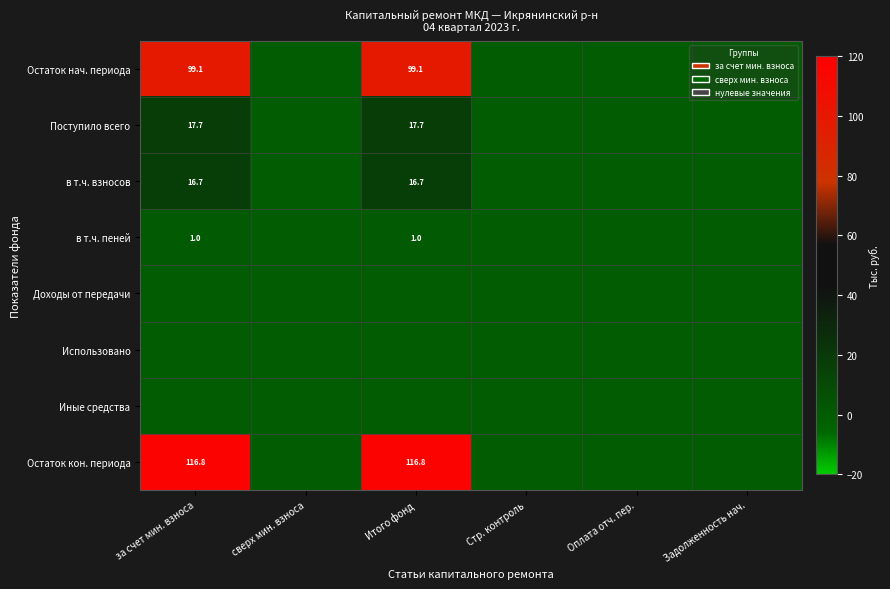

The в т.ч. взносов series shows 4.1 at за счет мин. взноса. True or false?

False